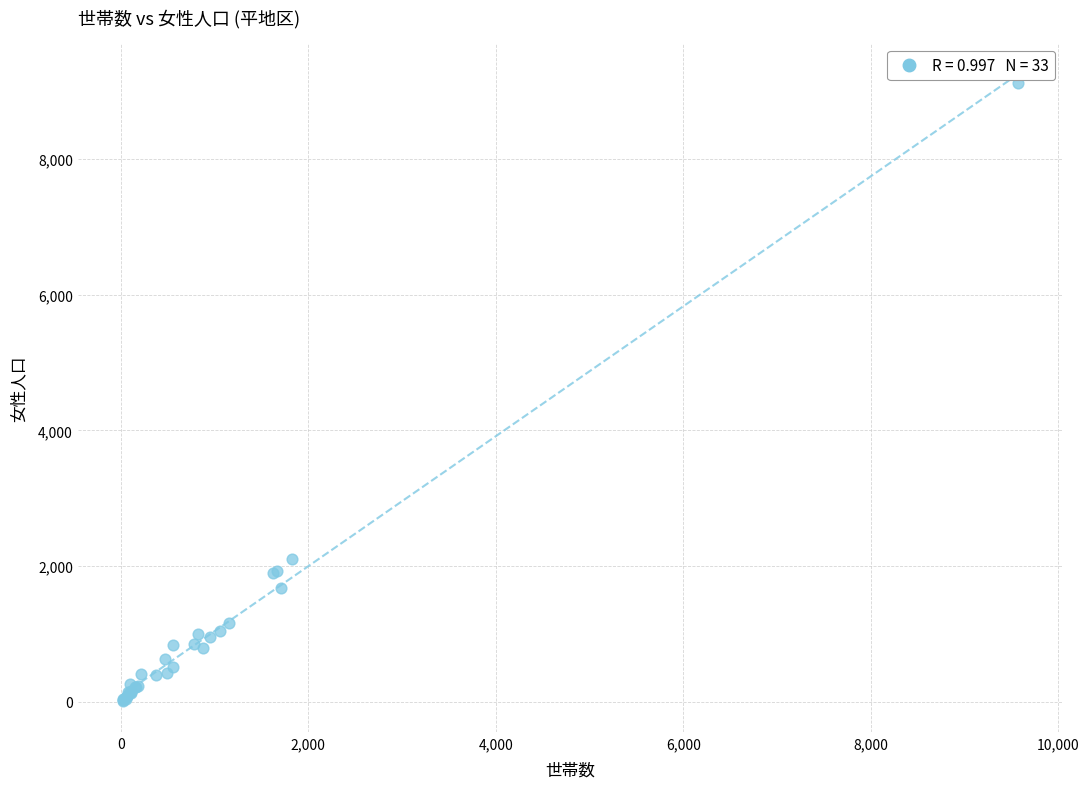

What Y value in the scatter plot is closest to 4570?

2104